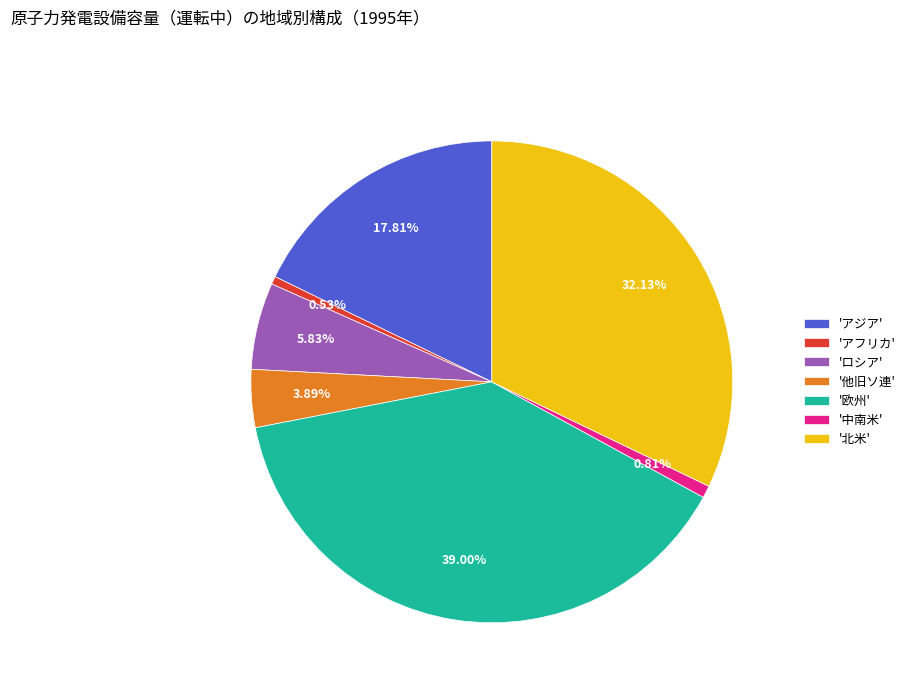

Approximately how many times larger is the value at '北米' compared to 'アジア'?

1.8